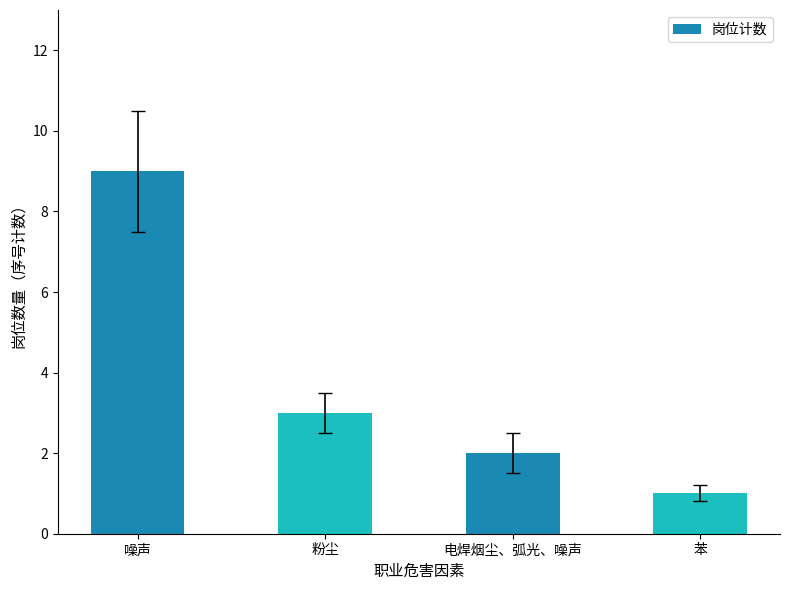

Are the bars horizontal?

No